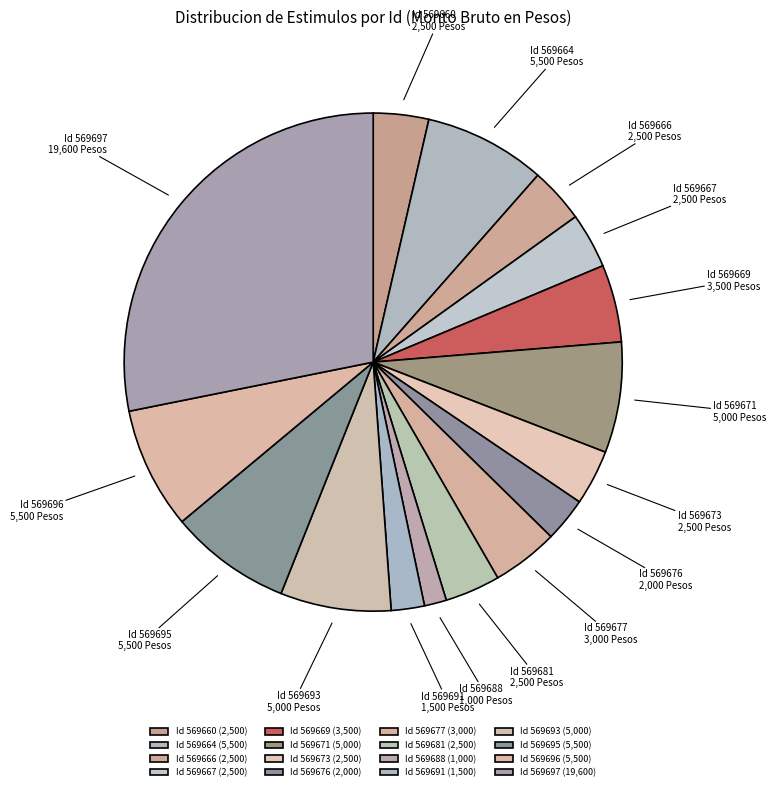

Which slice is the largest?

569697